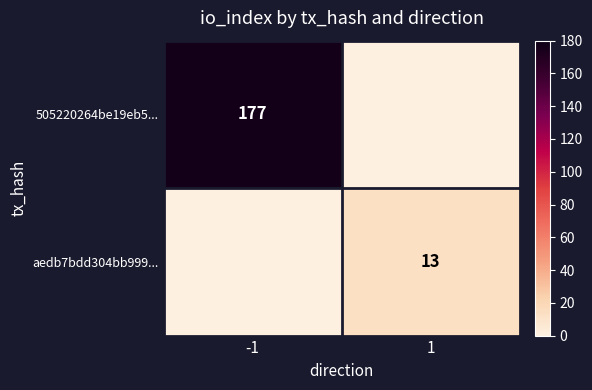

Between -1 and 1, which is larger?

-1